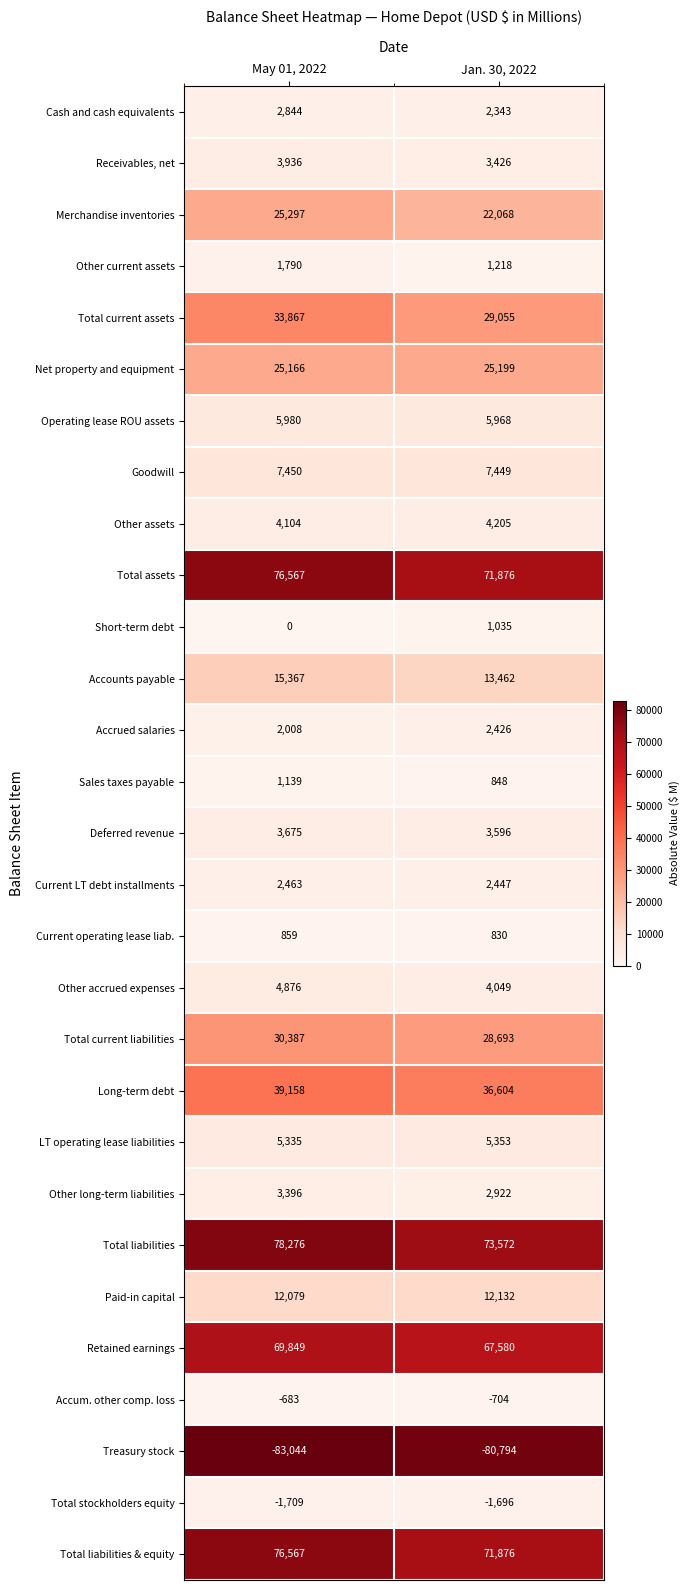

What is the minimum value shown in the chart?

-83044